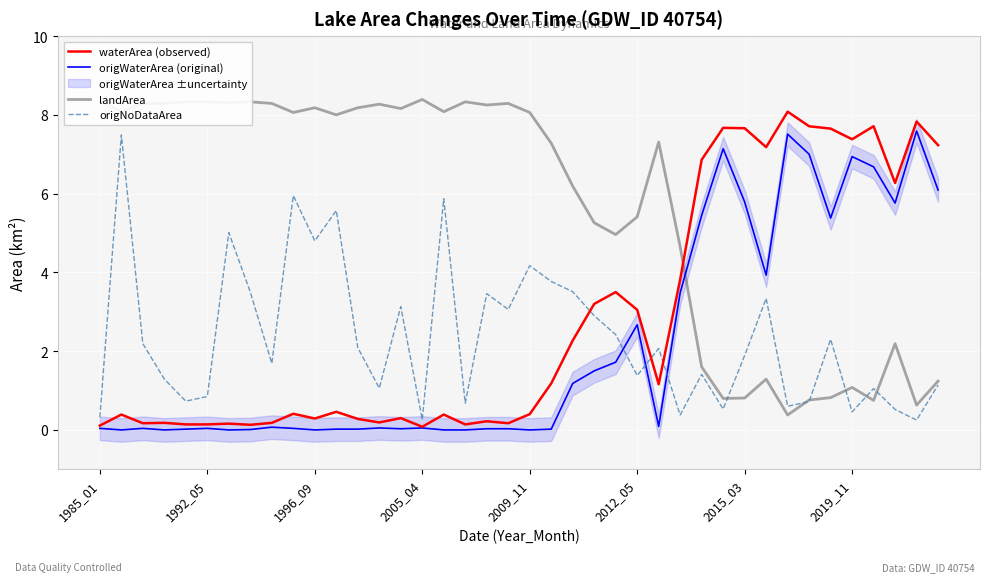

How many lines are shown in the chart?

4